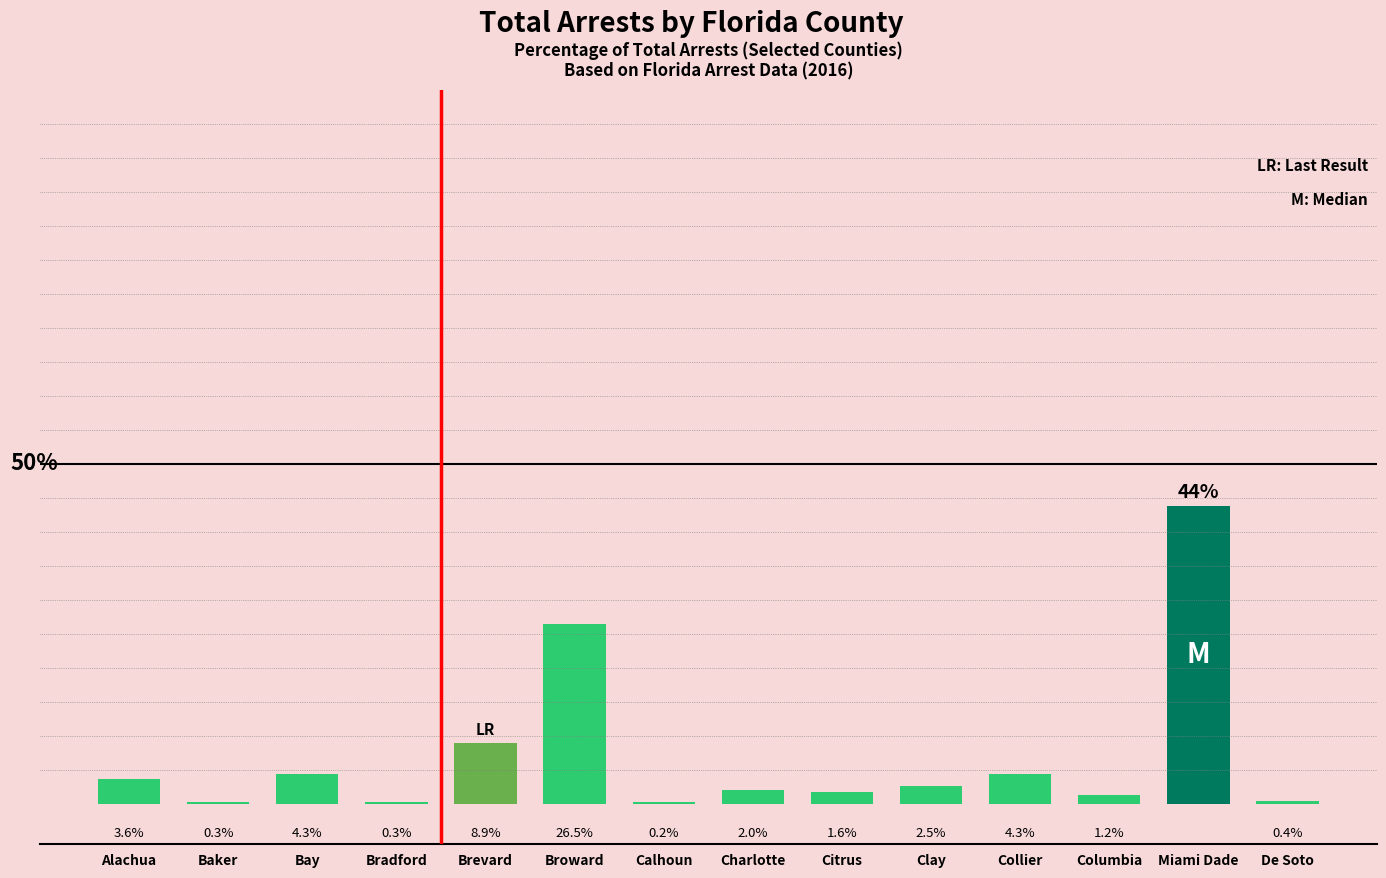

Where does the data first go above 2?

Alachua